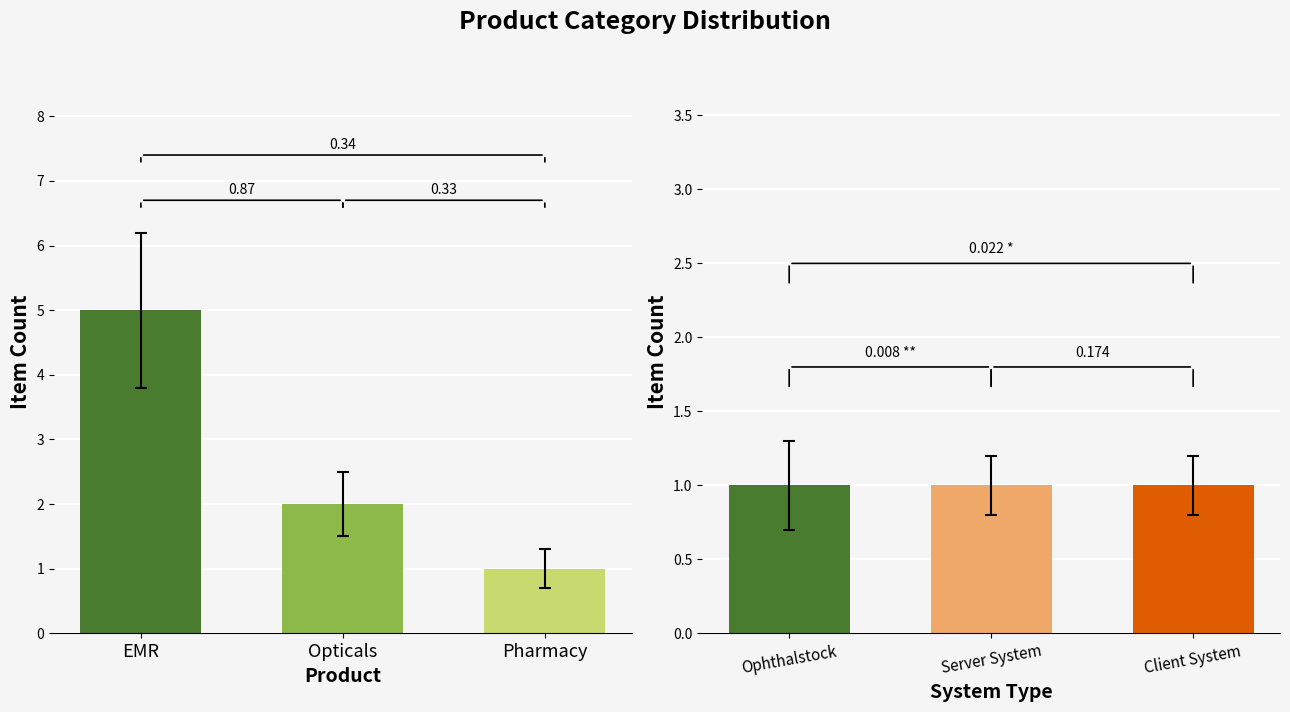

Count the number of categories in the chart.

3